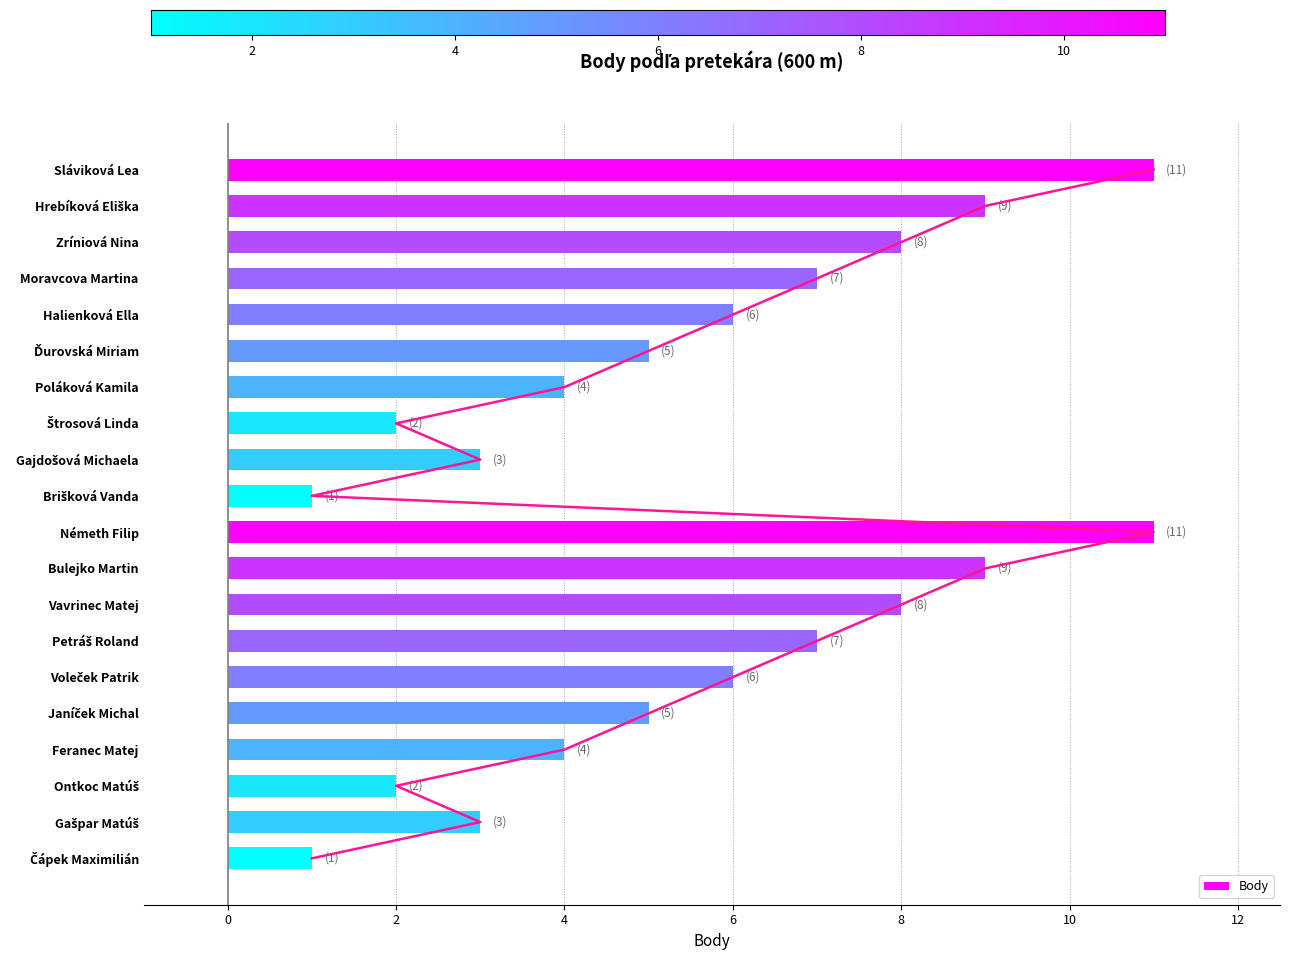

Reading left to right, extract all data points from this chart.

11	9	8	7	6	5	4	2	3	1	11	9	8	7	6	5	4	2	3	1